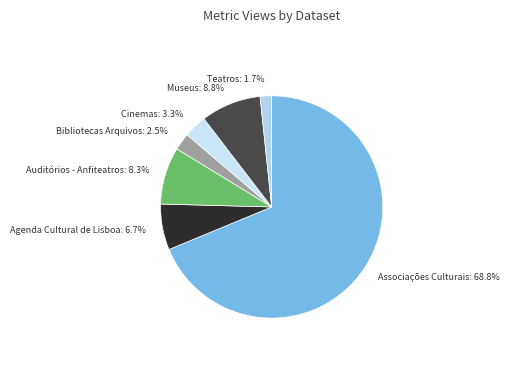

Is there any slice that represents more than half of the pie?

Yes